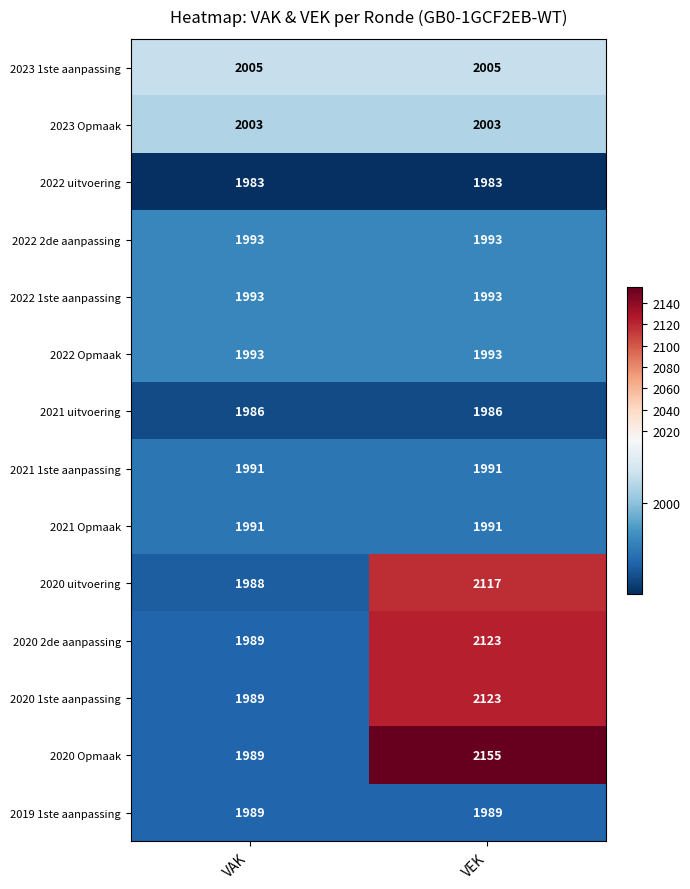

The value of 2020 1ste aanpassing at VAK is 3489. True or false?

False